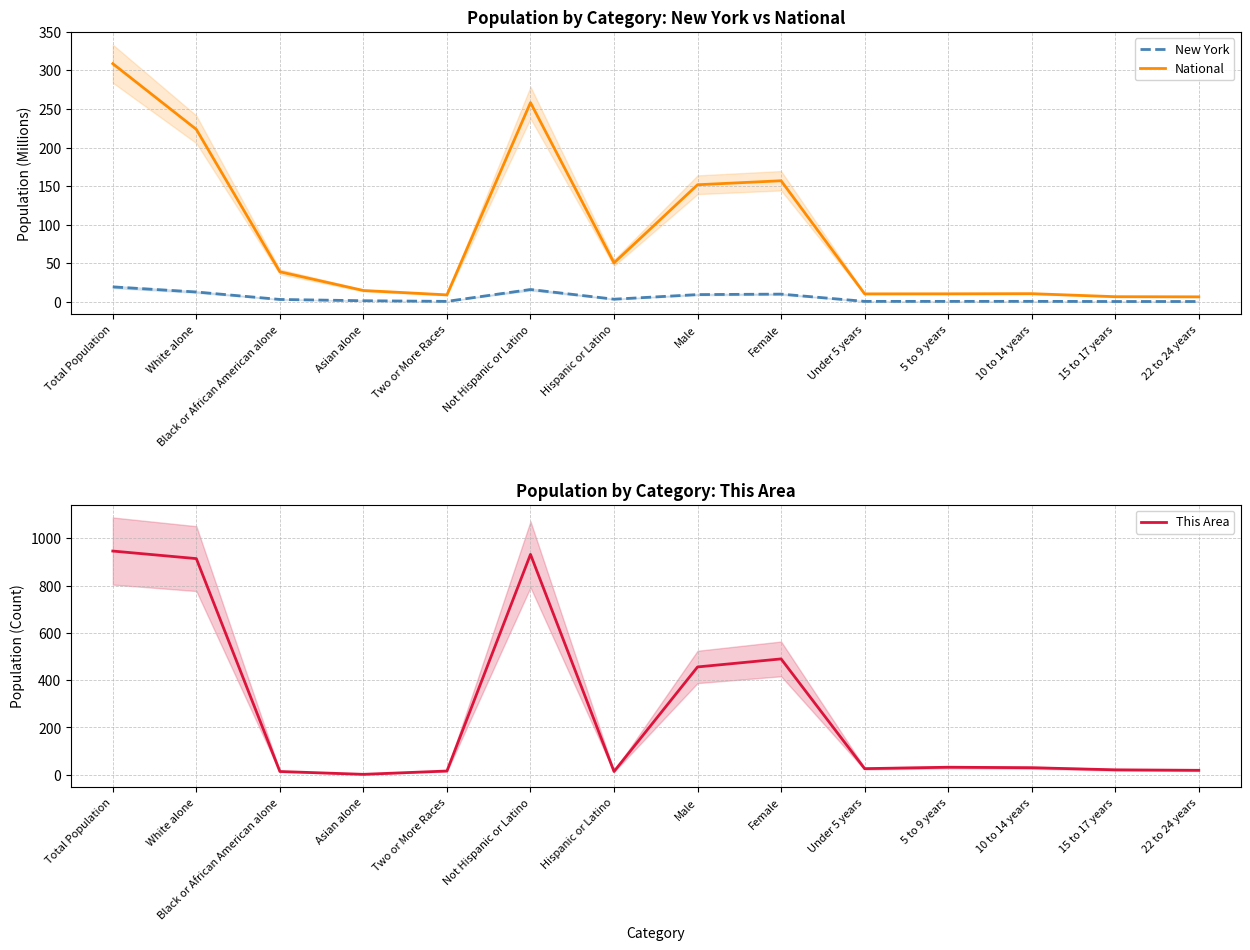

Where does the New York series first go above 3?

Total Population